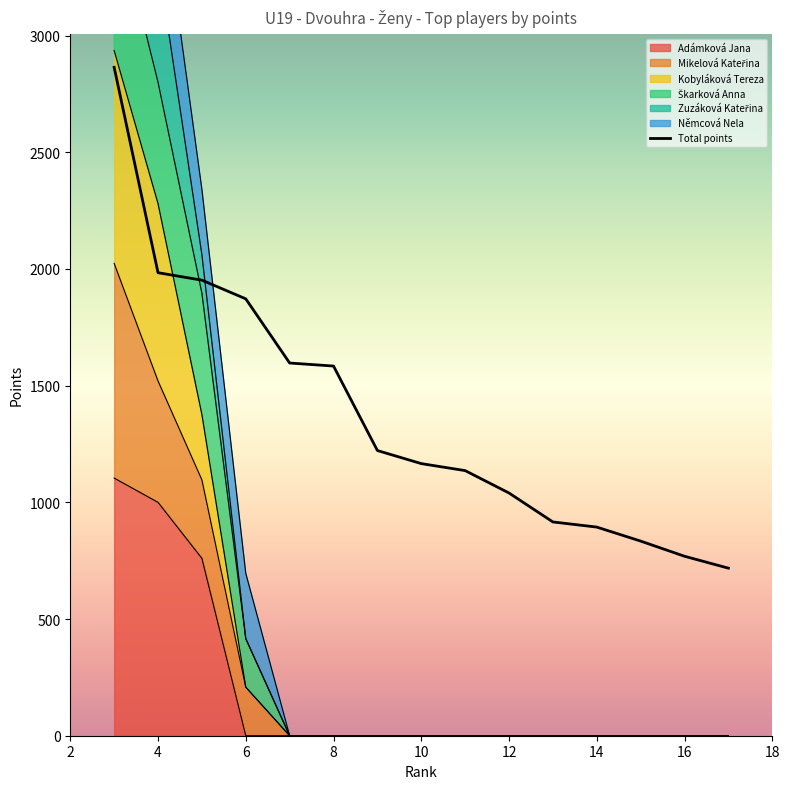

How many data points in Adámková Jana are above 0?

3